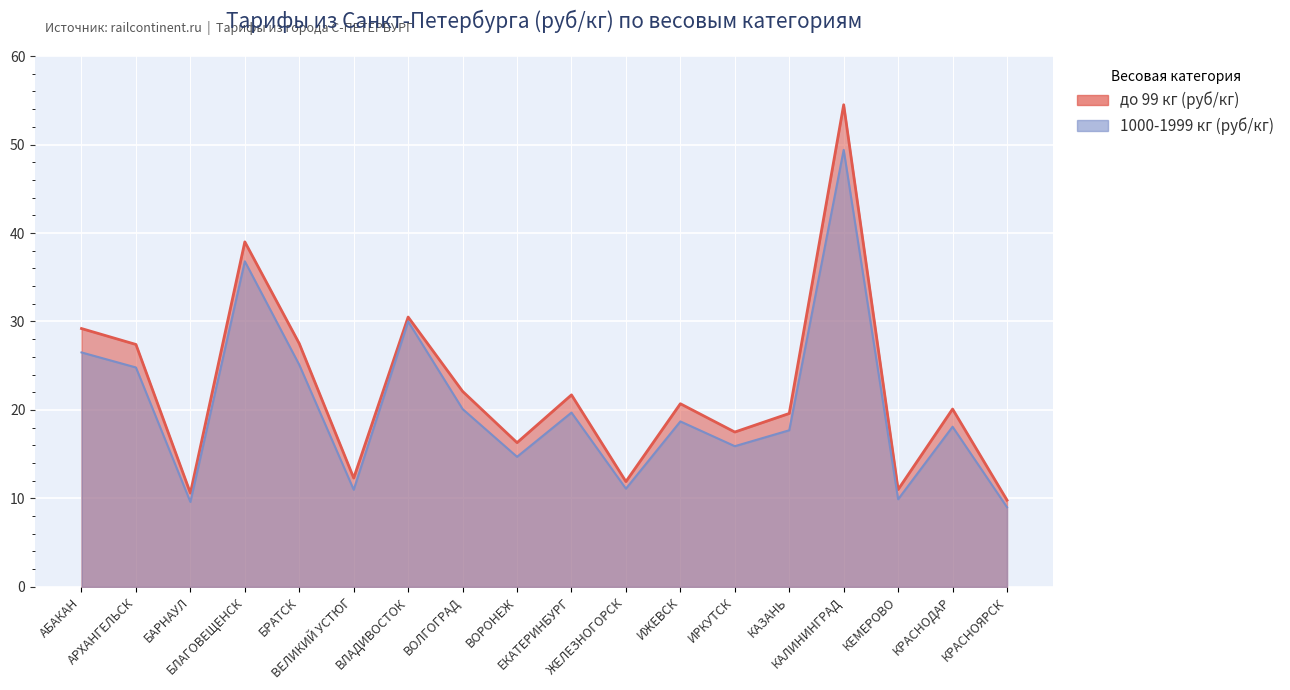

Between ВЛАДИВОСТОК and АРХАНГЕЛЬСК, which is larger?

ВЛАДИВОСТОК